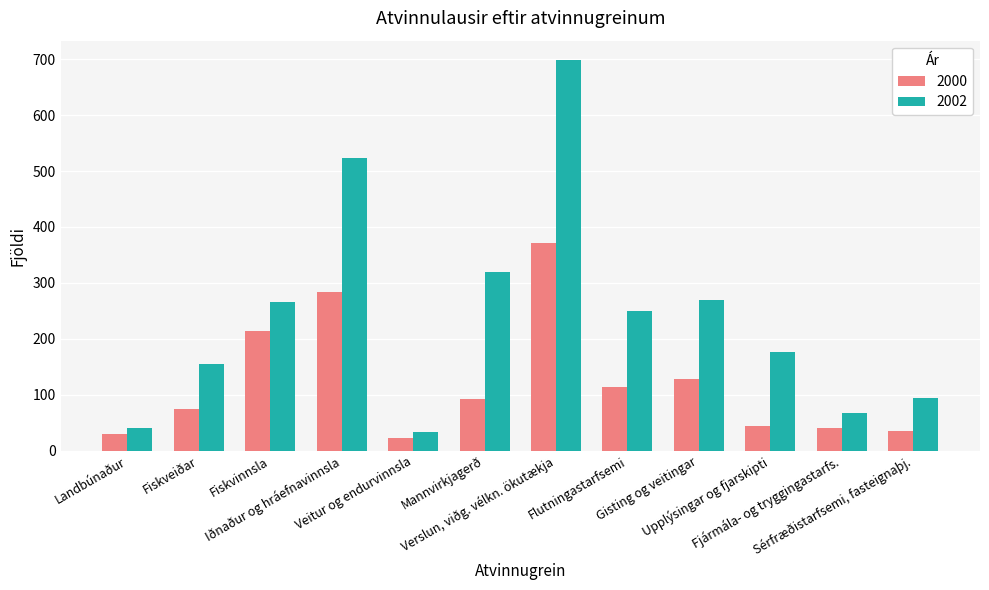

What is the value of the 2002 bar at the 6th from the left?

319